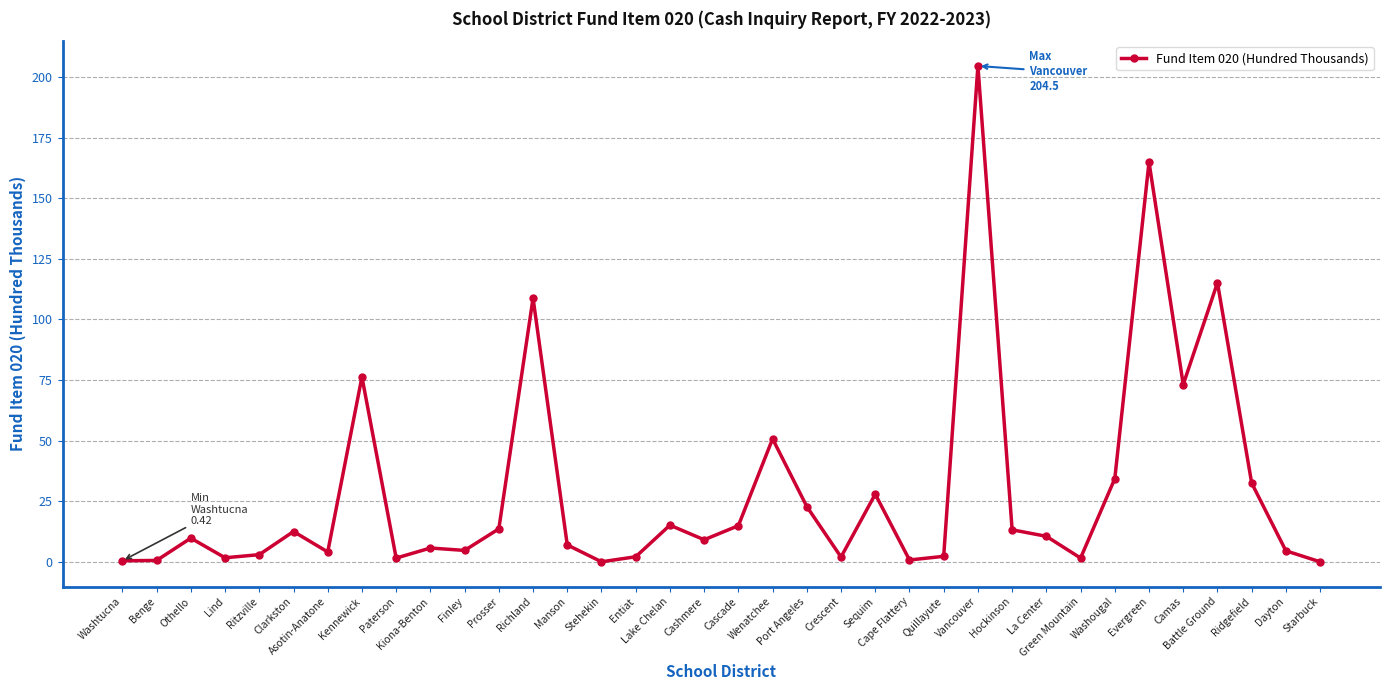

What is the difference between the values at Hockinson and Asotin-Anatone?

9.1